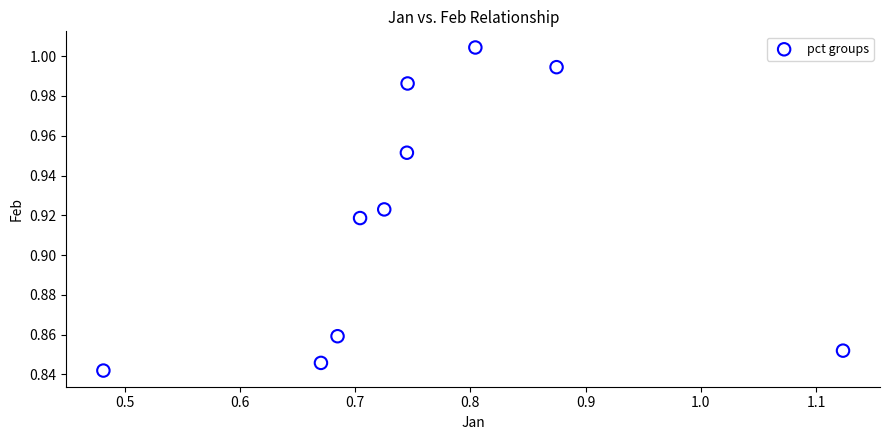

What is the range of X values (max minus min)?

0.6